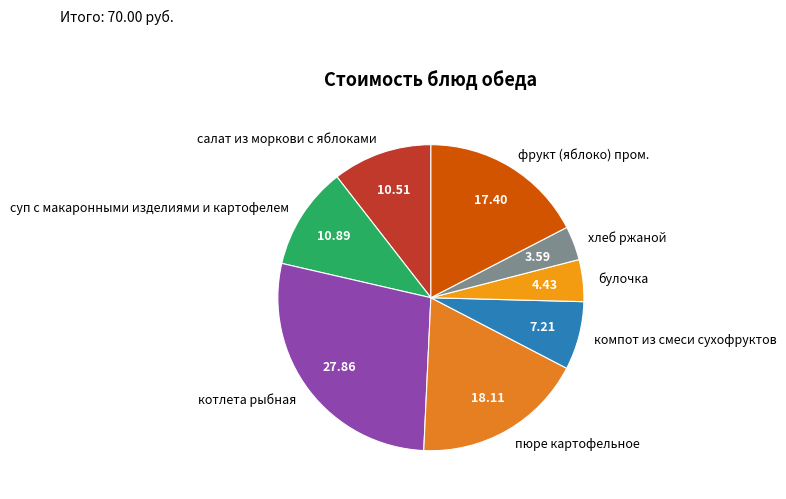

Which has a higher value, салат из моркови с яблоками or котлета рыбная?

котлета рыбная